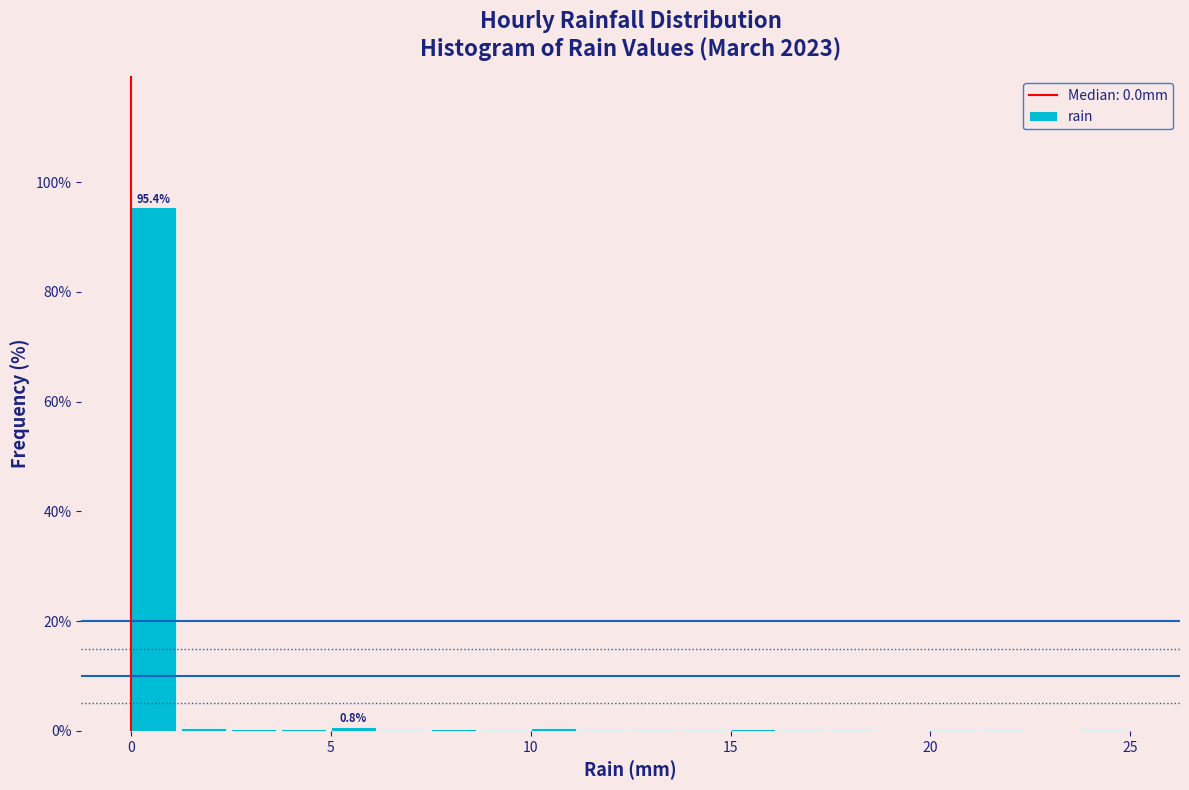

Read against the x-axis, roughly where is the centre of the tallest bar?

0.5